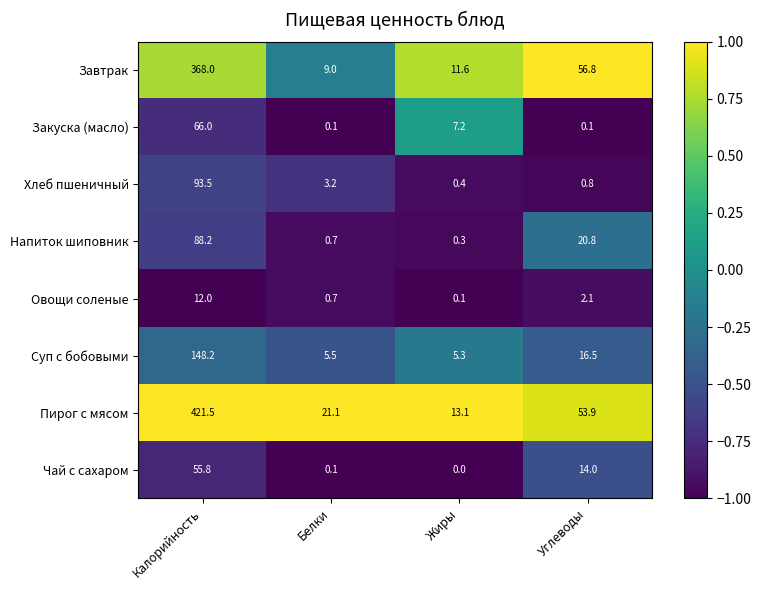

At how many categories does at least one series exceed 0?

4